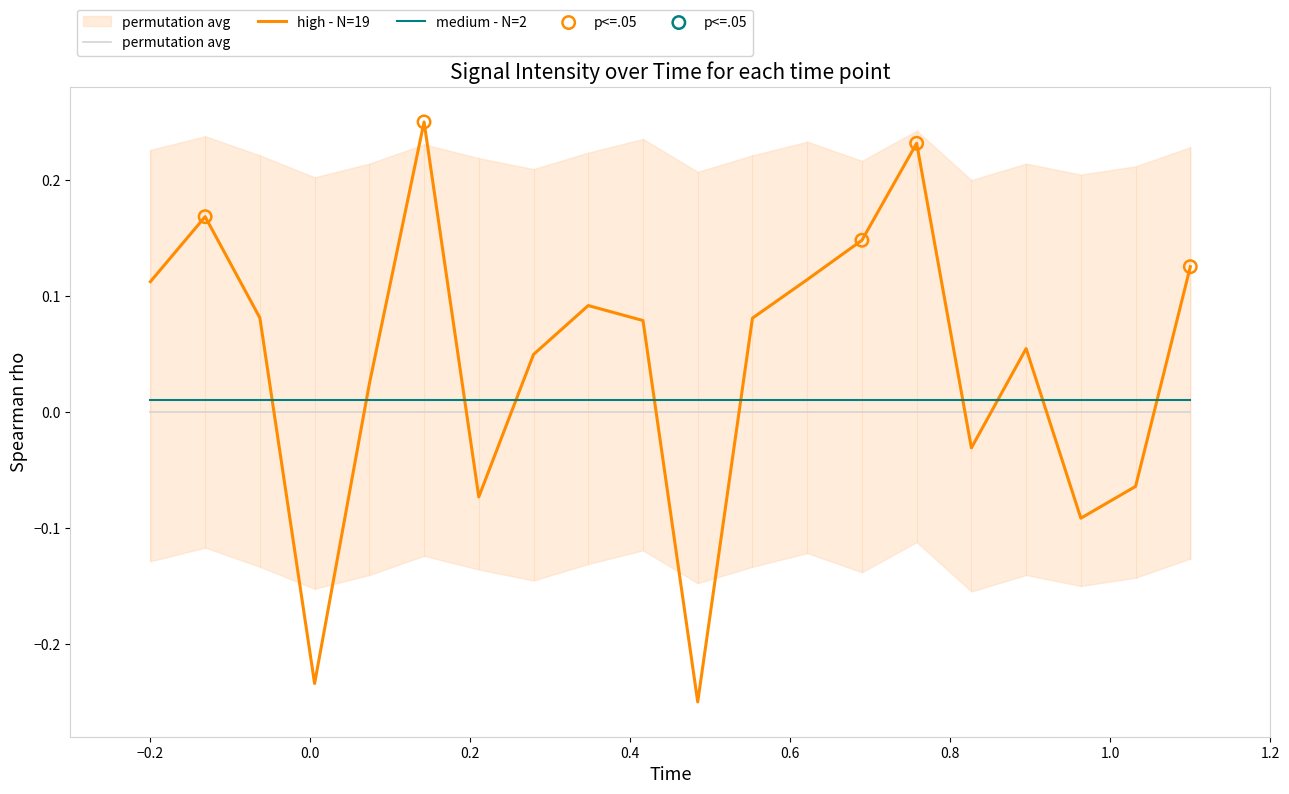

What is the change in value from 24 to 32?

-0.1